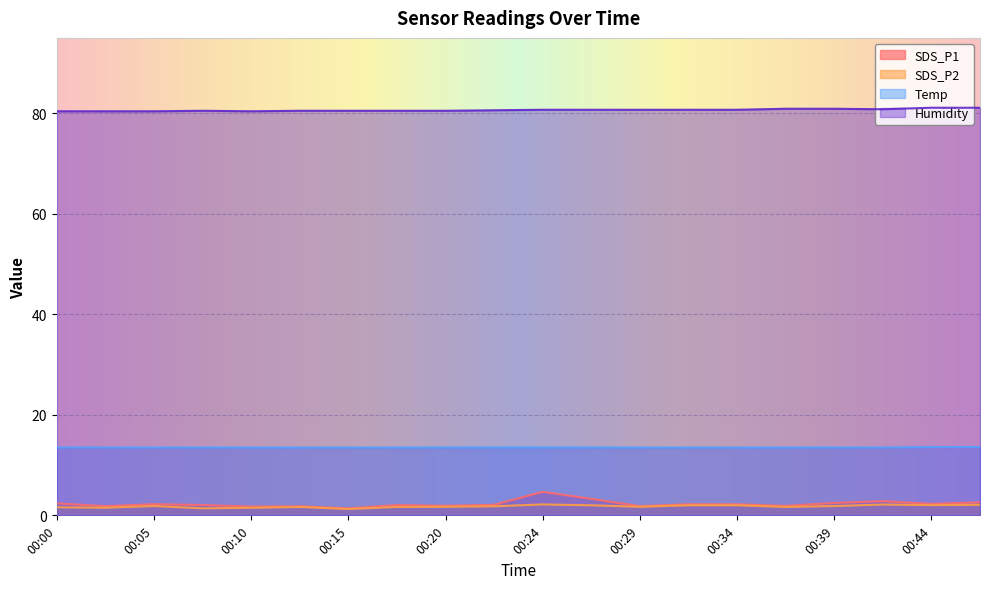

Reading right to left, what are all the values shown in this chart?

SDS_P1: 2.6	2.3	2.8	2.5	1.9	2.2	2.2	1.8	3.3	4.7	2.1	1.9	2.0	1.4	1.8	1.8	2.0	2.2	1.8	2.4
SDS_P2: 2.1	2.0	2.1	1.9	1.7	2.0	2.0	1.7	2.0	2.2	1.8	1.7	1.7	1.2	1.7	1.5	1.4	1.9	1.5	1.6
Temp: 13.6	13.6	13.5	13.5	13.5	13.5	13.5	13.5	13.5	13.5	13.5	13.5	13.5	13.5	13.5	13.5	13.5	13.5	13.5	13.5
Humidity: 81.1	81.1	80.8	80.9	80.9	80.7	80.7	80.7	80.7	80.7	80.6	80.5	80.5	80.5	80.5	80.4	80.5	80.4	80.4	80.4